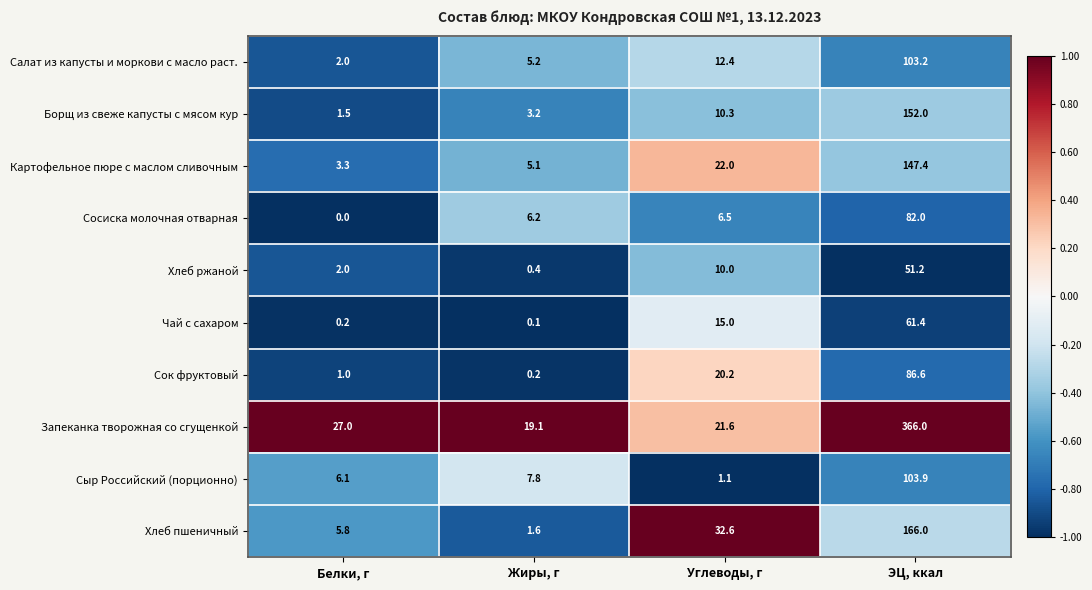

How many data points does each series have?

4